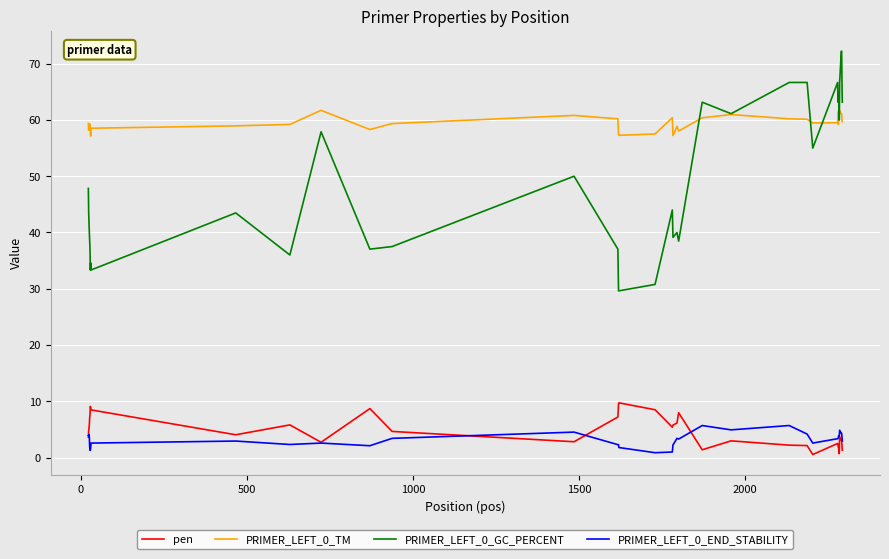

True or false: PRIMER_LEFT_0_GC_PERCENT and PRIMER_LEFT_0_END_STABILITY cross at least once.

False